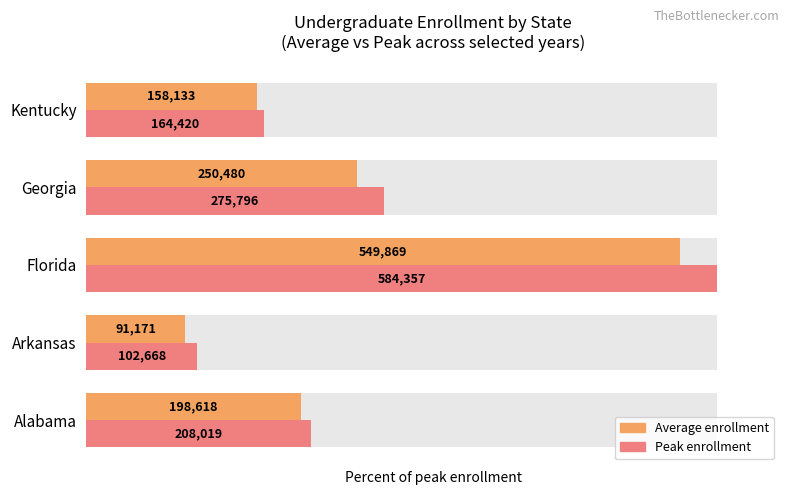

What value does the Average enrollment (normalized) series have at Florida?

94.1